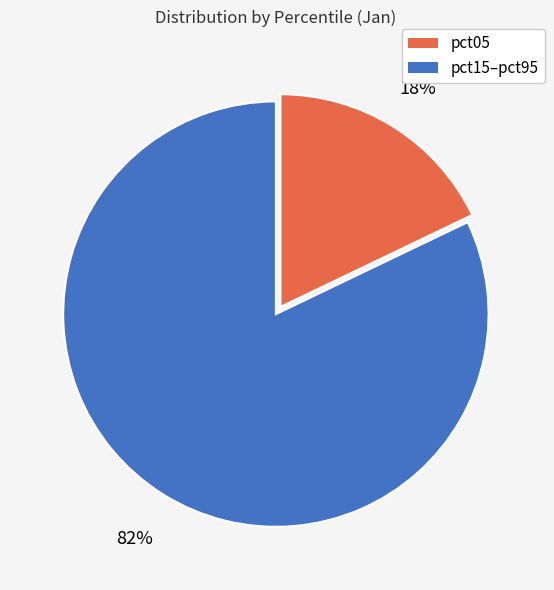

Is there a majority slice in this chart?

Yes